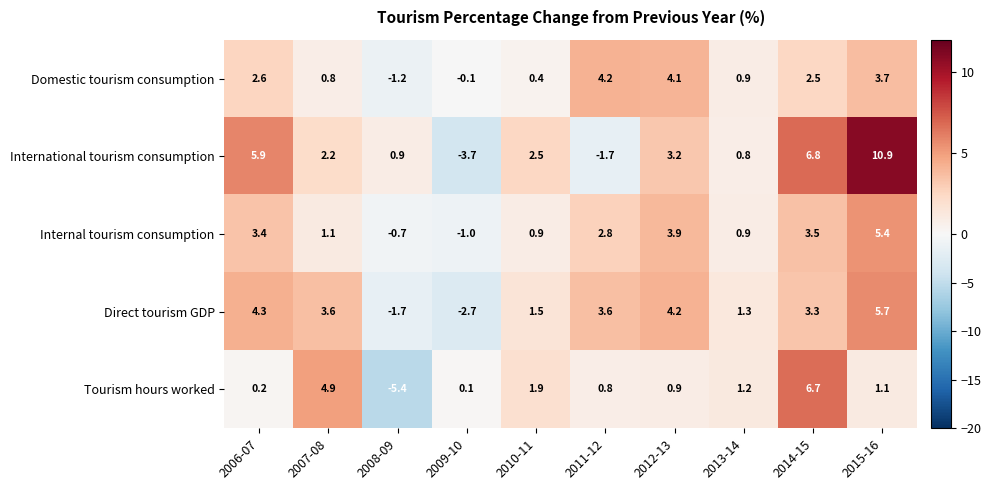

How many values in the Tourism hours worked series are below 1?

5